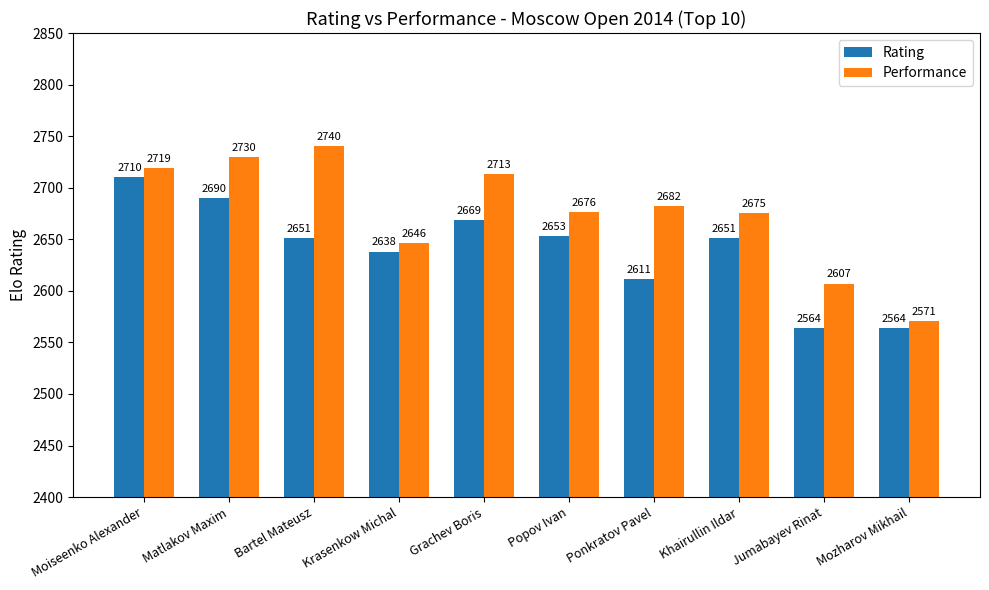

Between Popov Ivan and Mozharov Mikhail, which series saw the biggest shift?

Performance